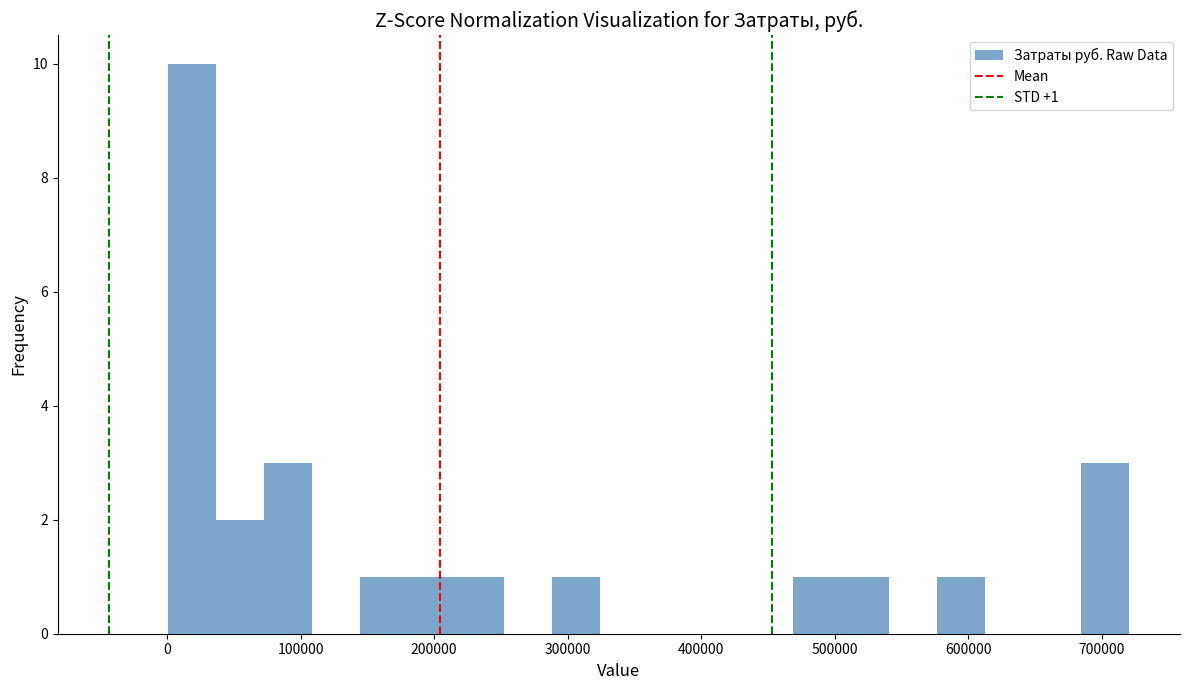

Read against the x-axis, roughly where is the centre of the tallest bar?

20000